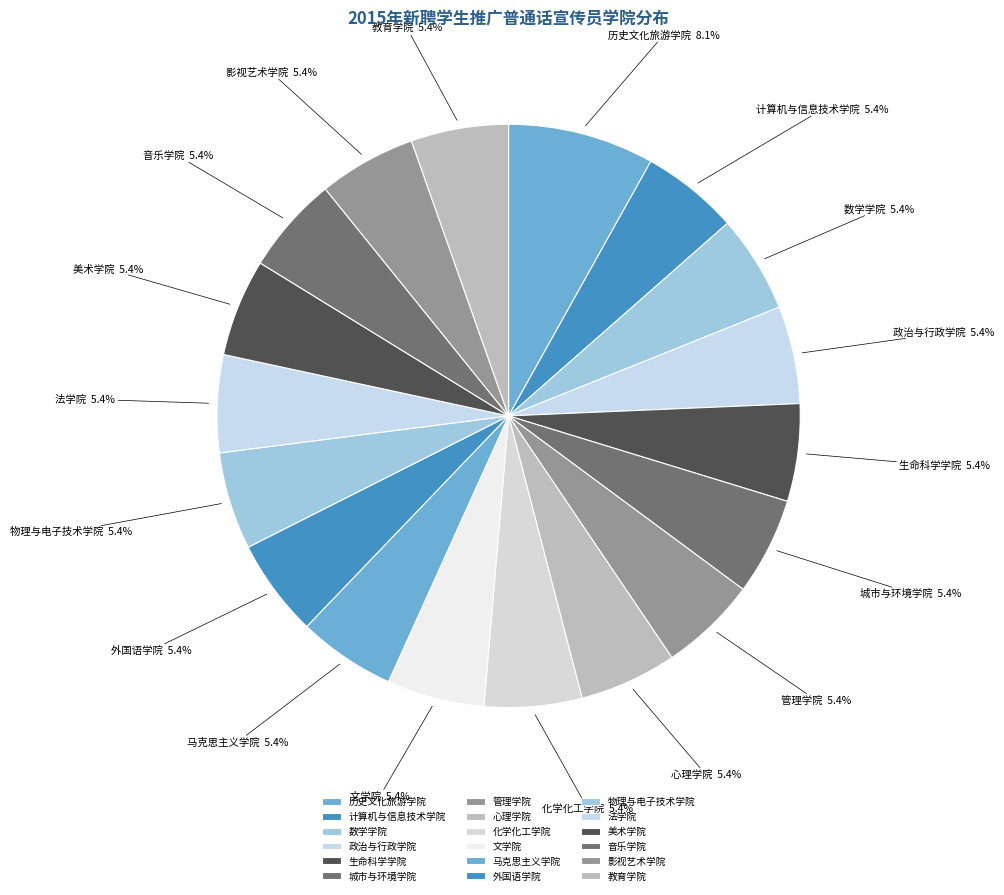

What percentage do 教育学院 and 城市与环境学院 together represent?

10.8%